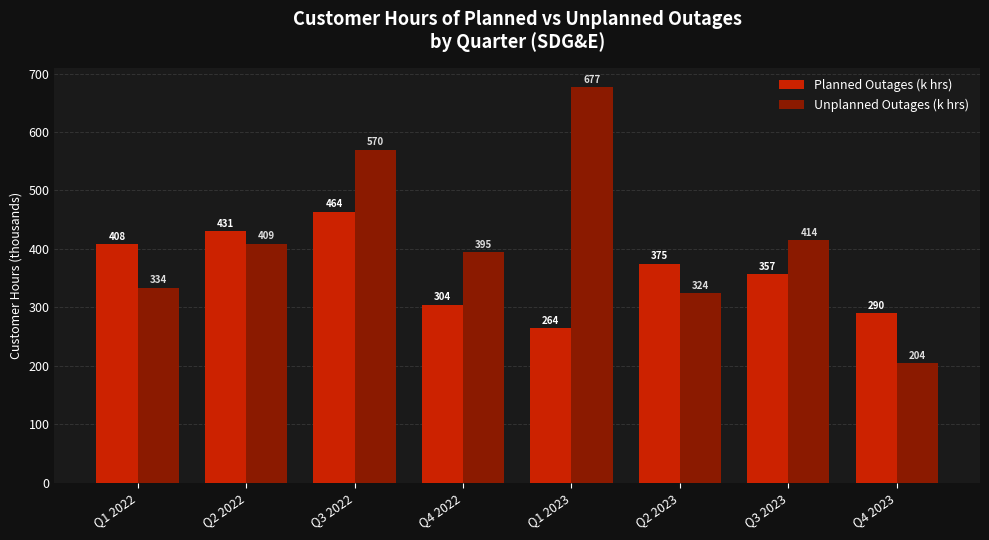

Which category has the highest value in the Planned Outages (k hrs) series?

Q3 2022